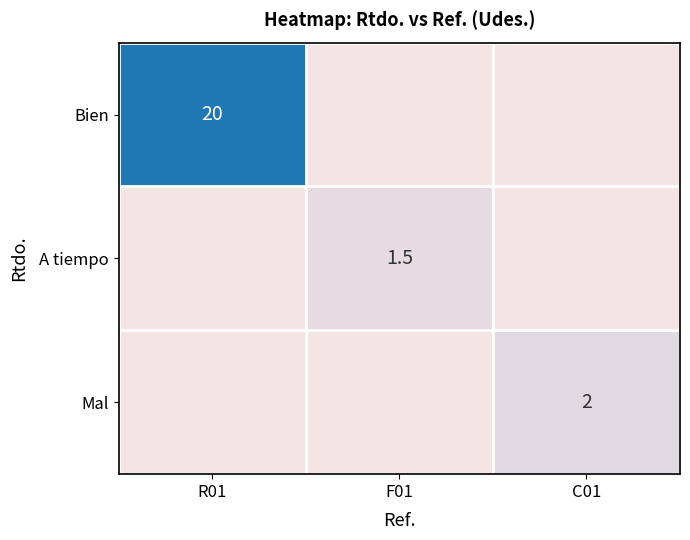

The Bien series shows 33.9 at R01. True or false?

False